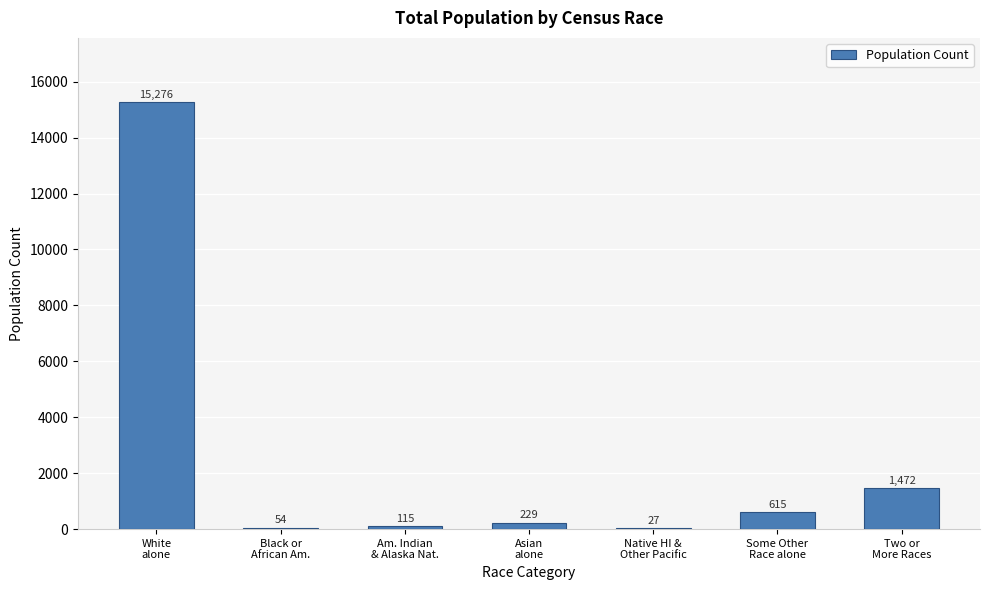

What is the sum of all values?

17788